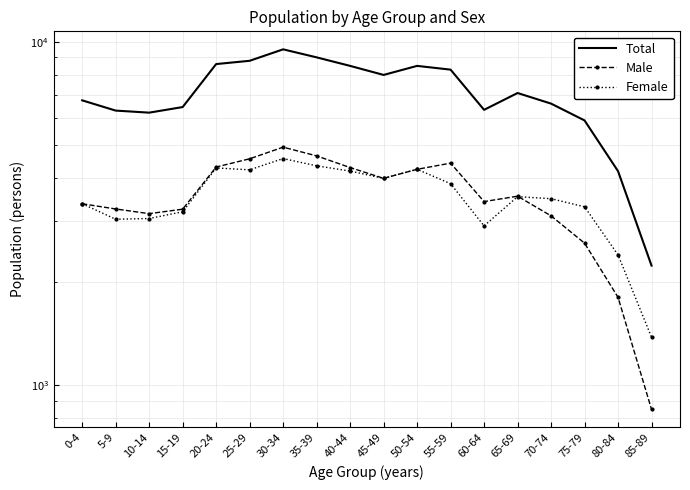

At which label is Male closest to 2890?

70-74